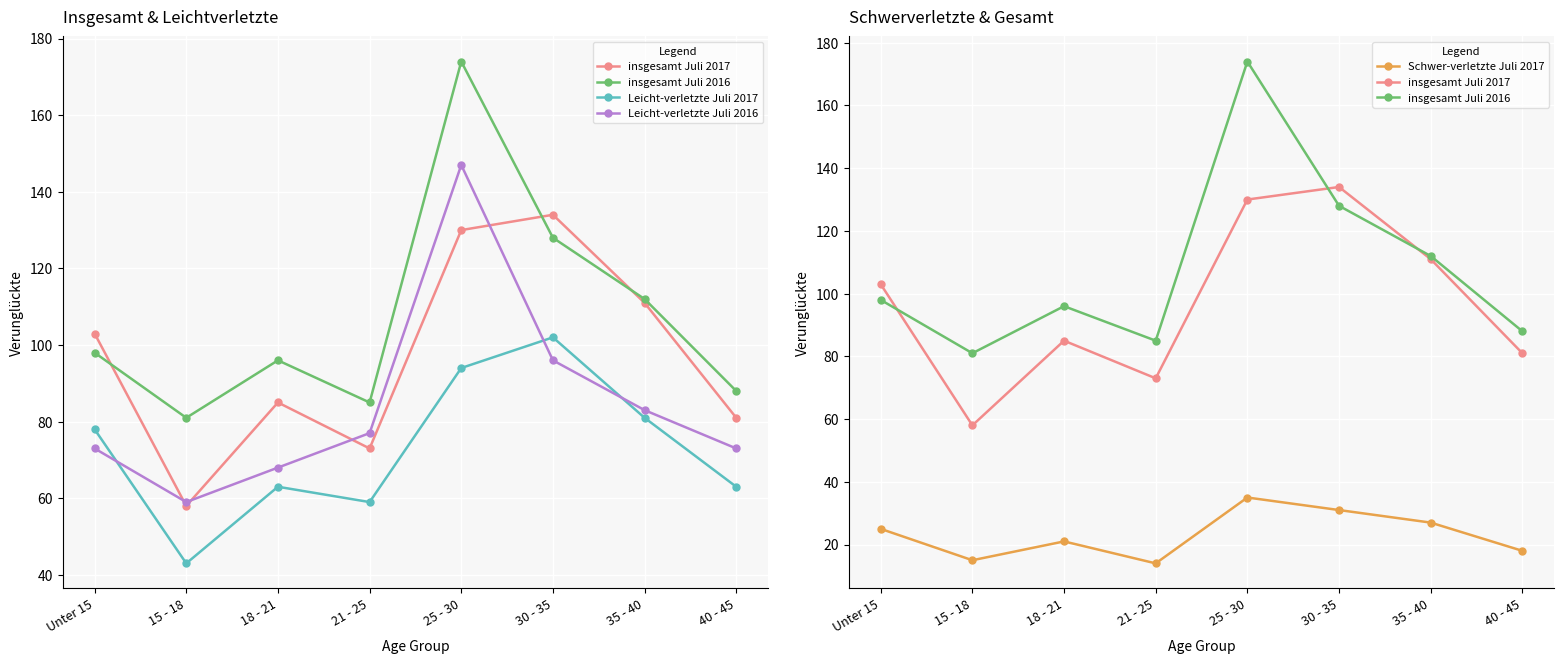

What is the difference between the insgesamt Juli 2016 values at 18 - 21 and 25 - 30?

78